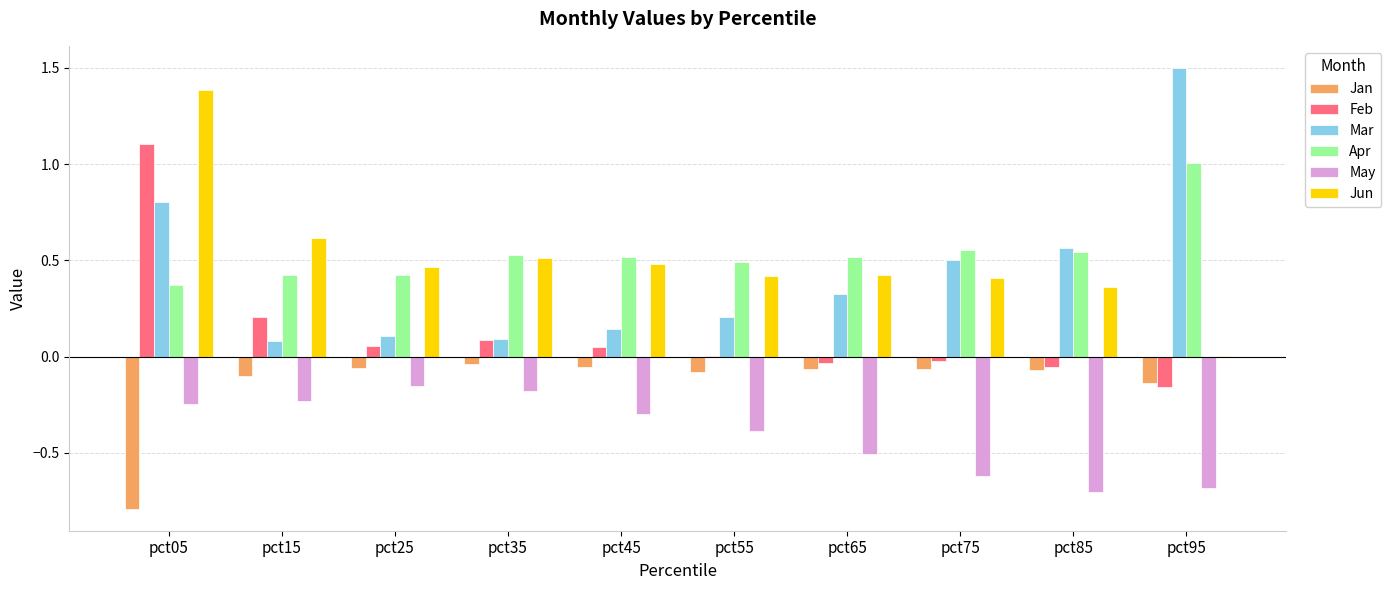

Is the value of Mar at pct35 greater than the value of Jun at pct15?

No